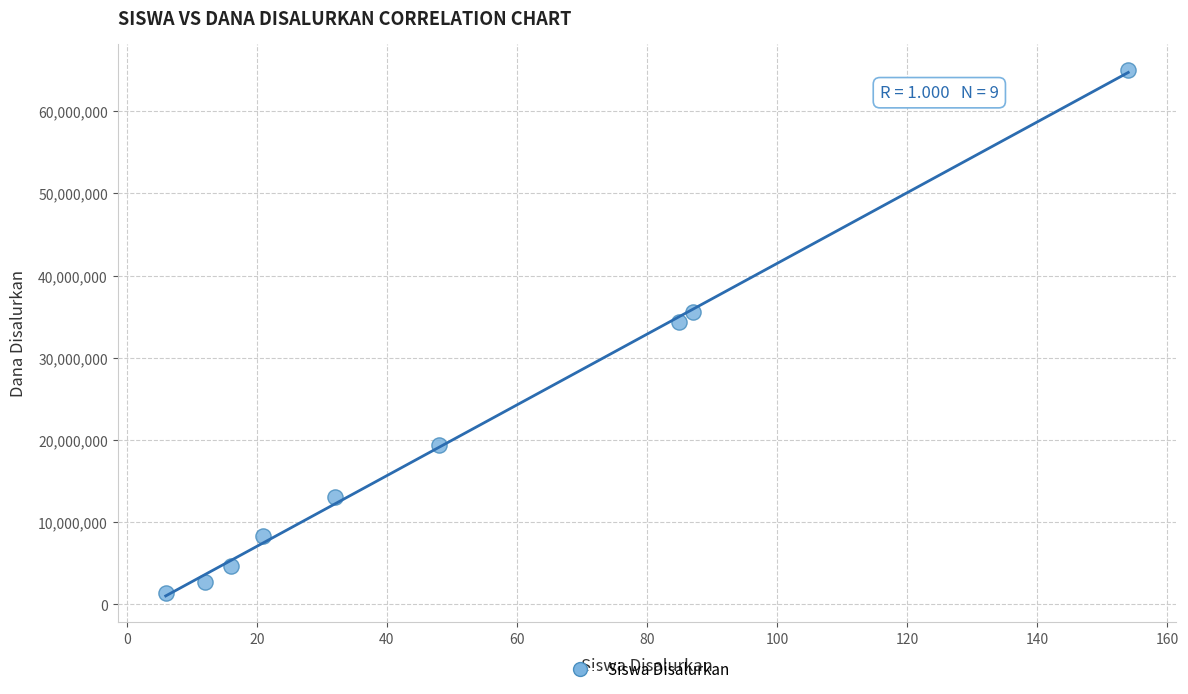

What Y value in the scatter plot is closest to 33187500?

34425000